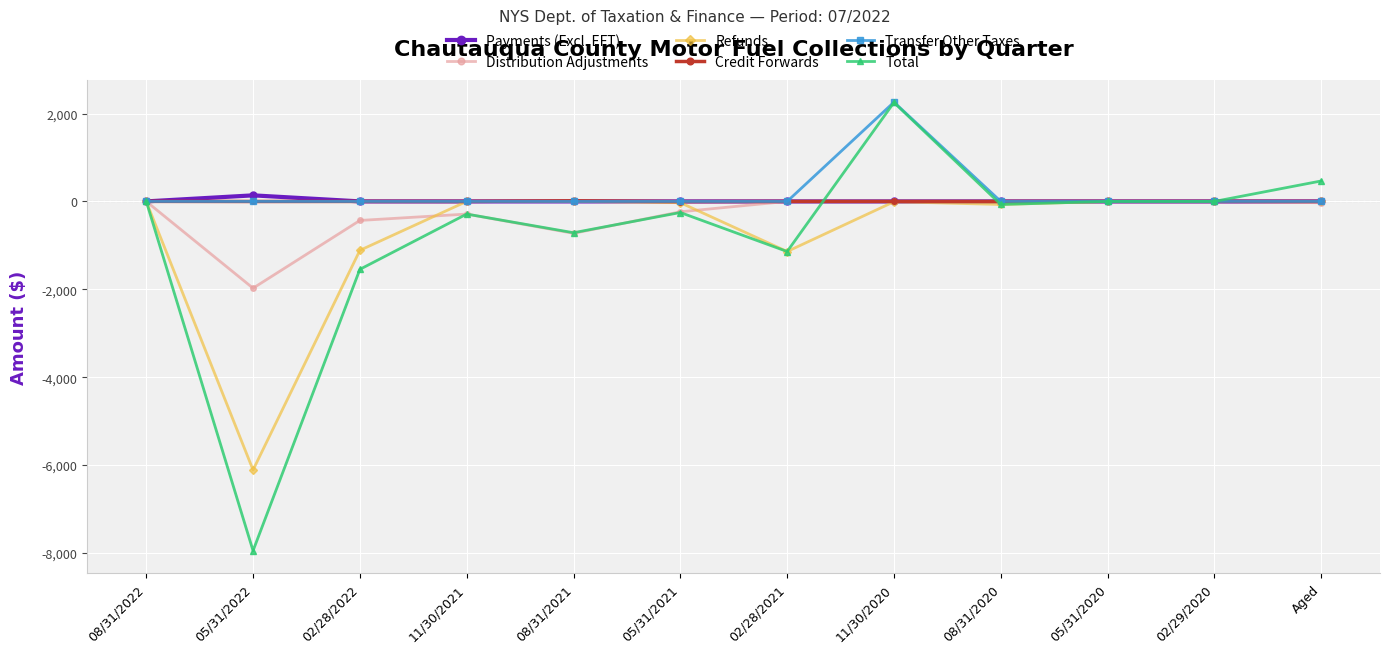

At which category is the sum across all series the highest?

11/30/2020